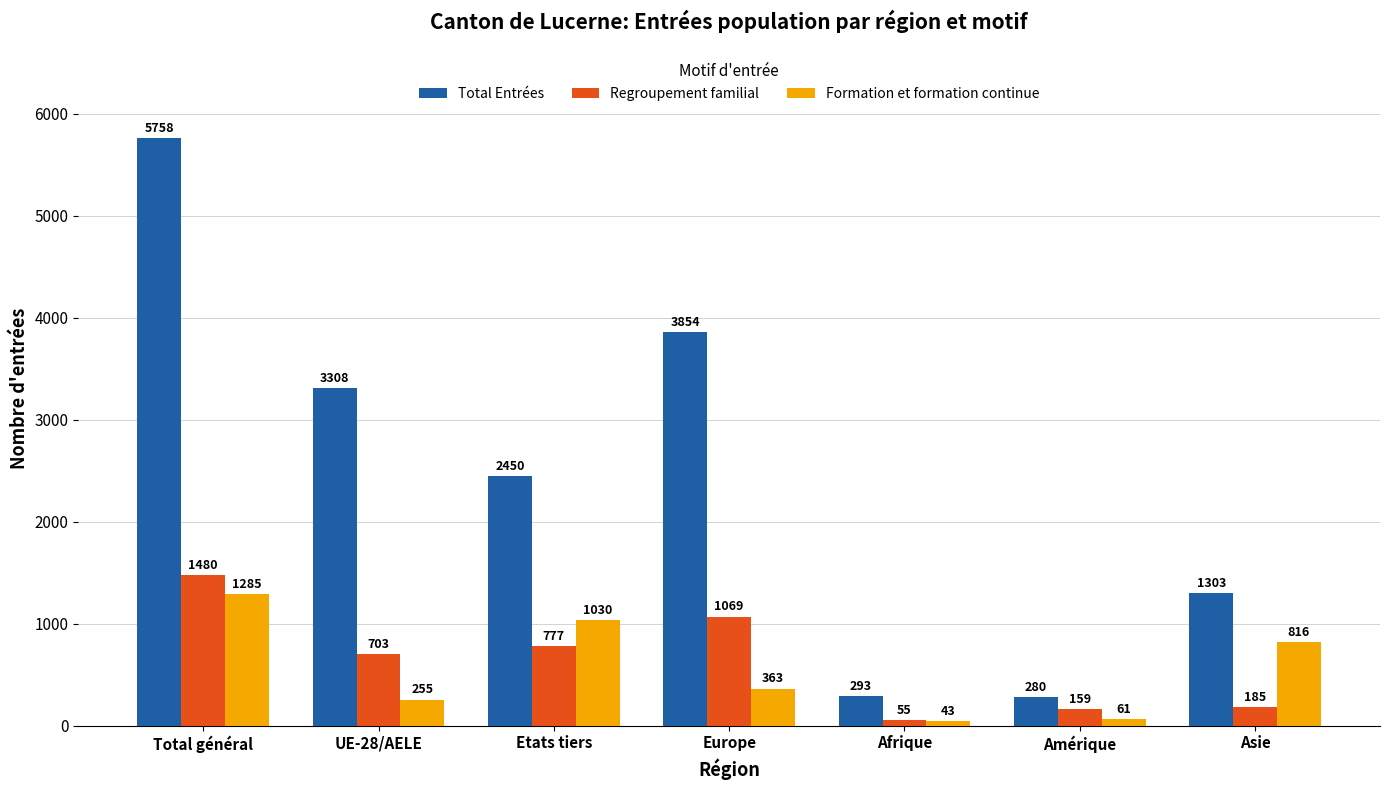

At which label is Regroupement familial closest to 767?

Etats tiers